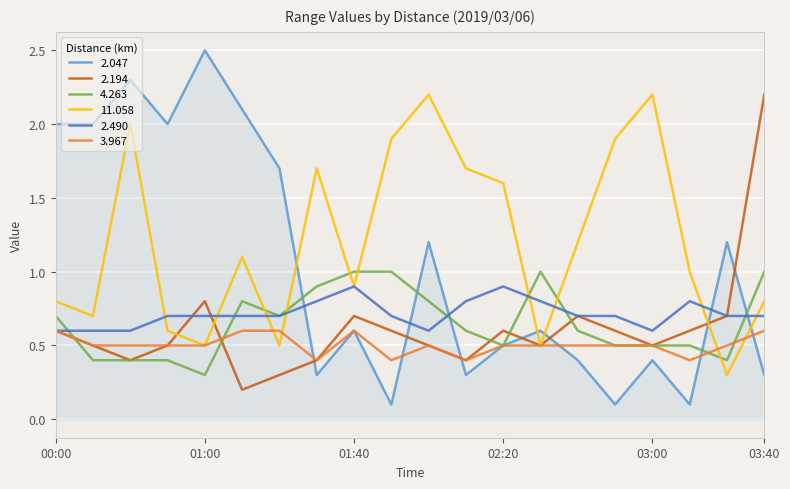

Is this an area chart (filled region under the line)?

No